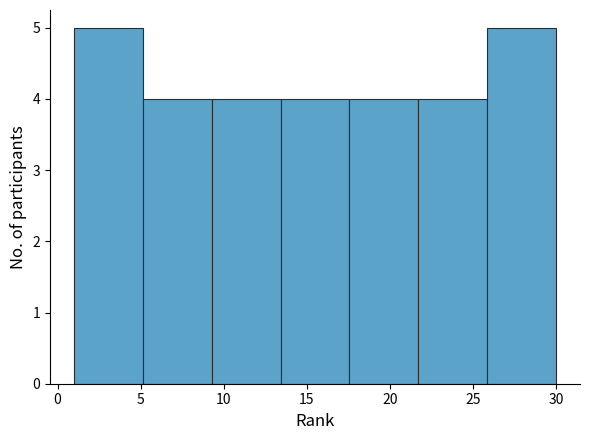

Reading left to right, list every bar in this chart as the range it spans on the x-axis followed by its height. Neither the bar edges nor the heights are printed on the chart, so give them approximately, as read against the axes.

1.0 to 5.0: 5
5.0 to 9.5: 4
9.5 to 13.5: 4
13.5 to 17.5: 4
17.5 to 21.5: 4
21.5 to 26.0: 4
26.0 to 30.0: 5